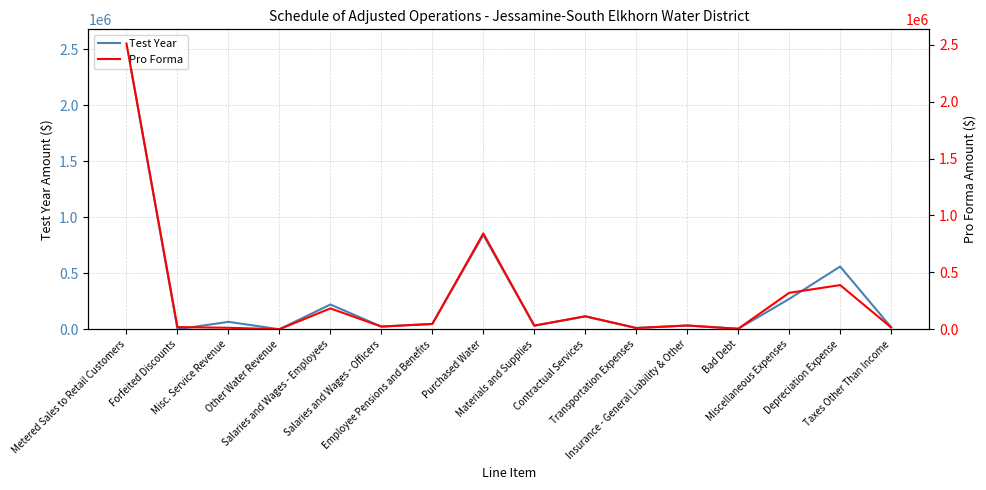

What is the spread (max minus min) of values at Taxes Other Than Income?

2180.2